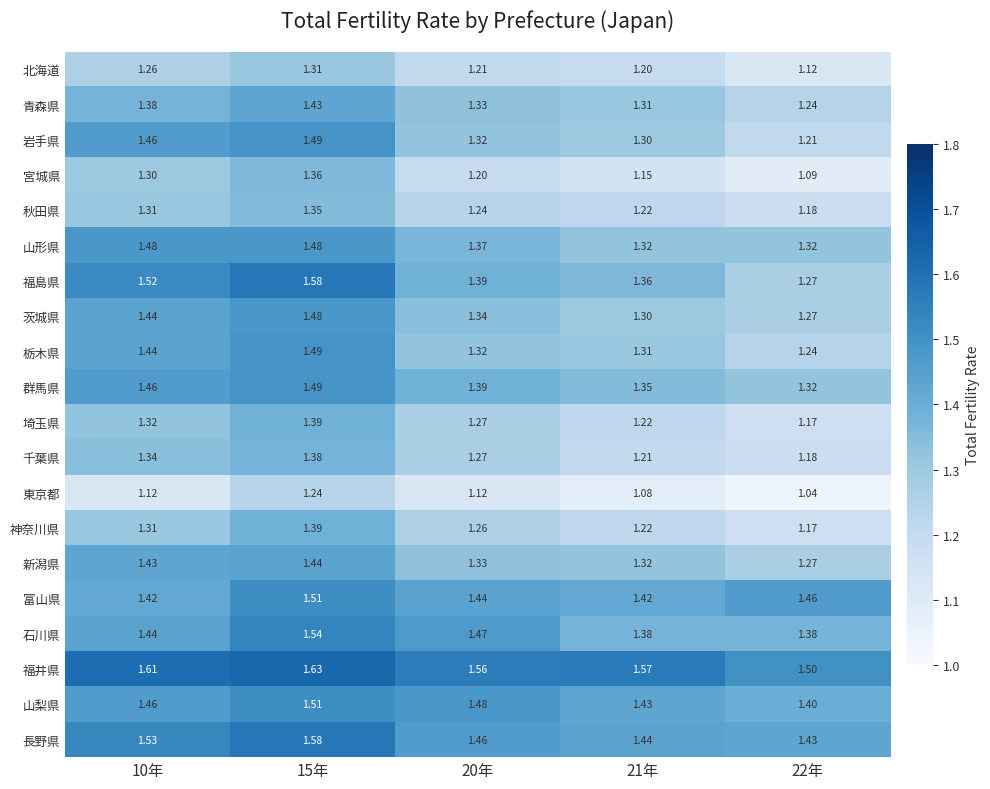

Which series has the largest range (max minus min)?

福島県